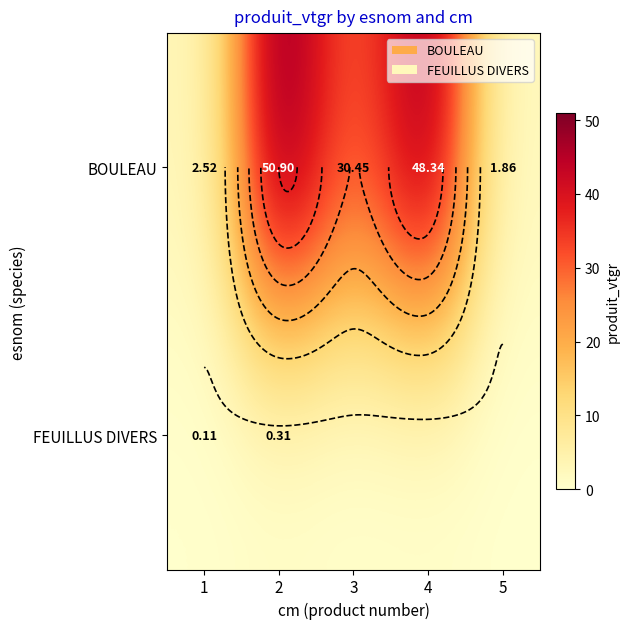

Where does the BOULEAU series first go above 30?

2